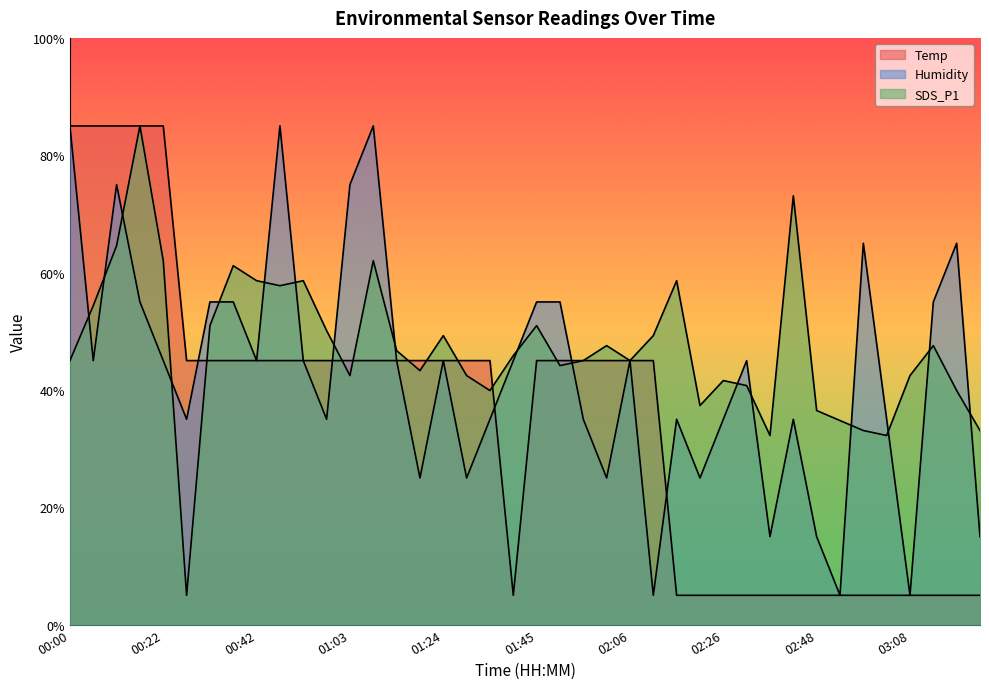

Which category has the highest value in the Temp series?

00:00